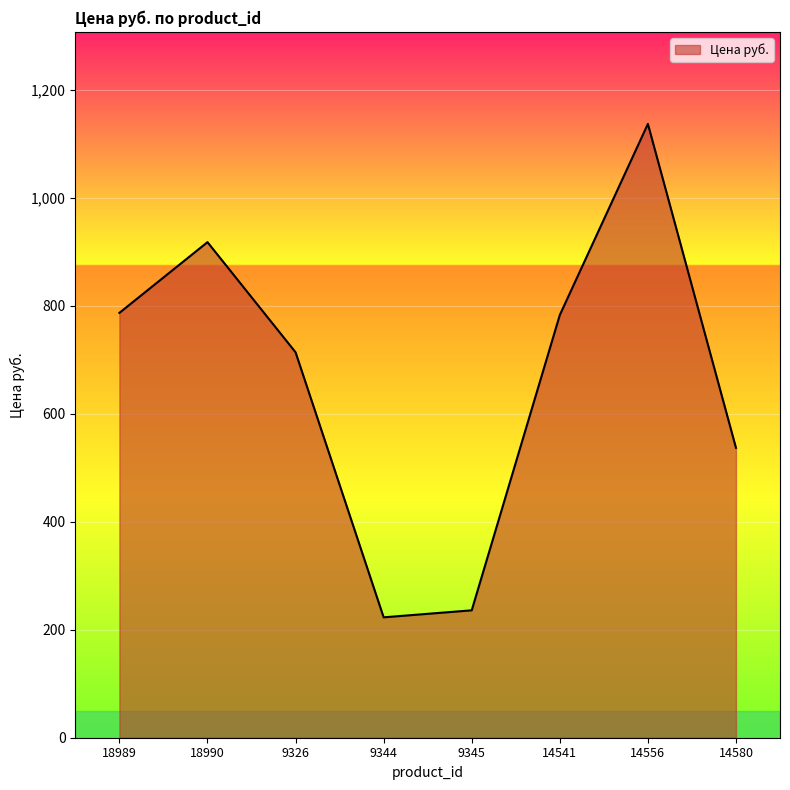

The value at 14580 is 537. True or false?

True